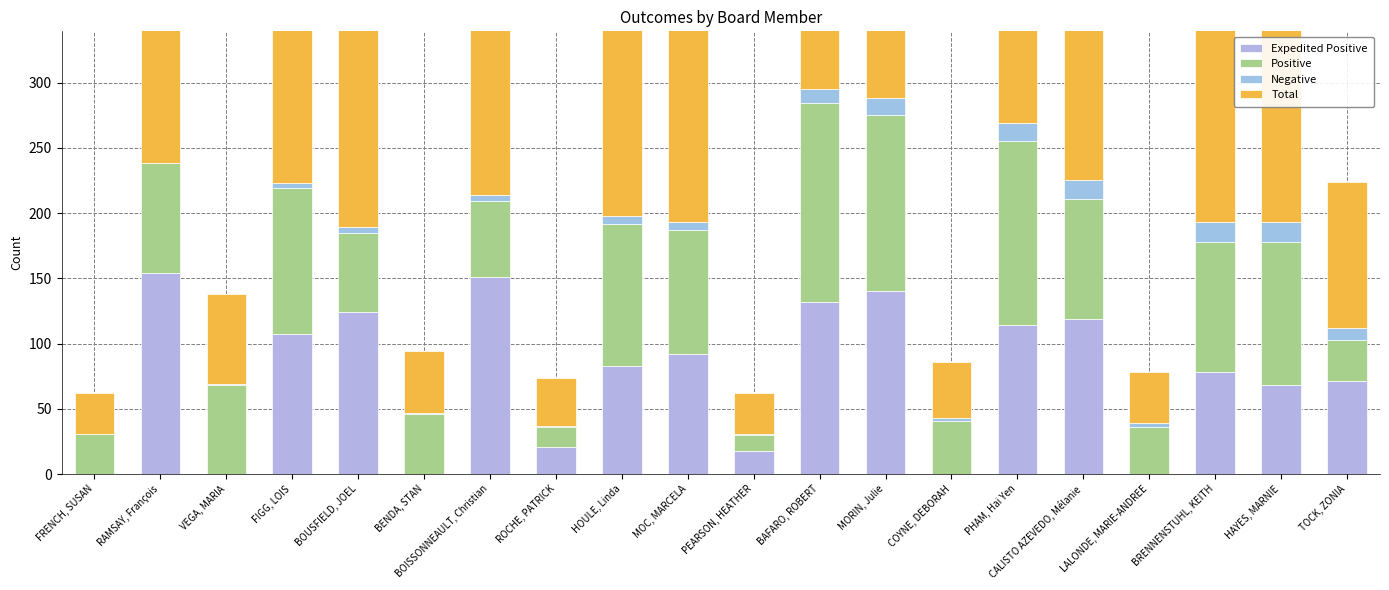

How many distinct data groups are displayed?

4